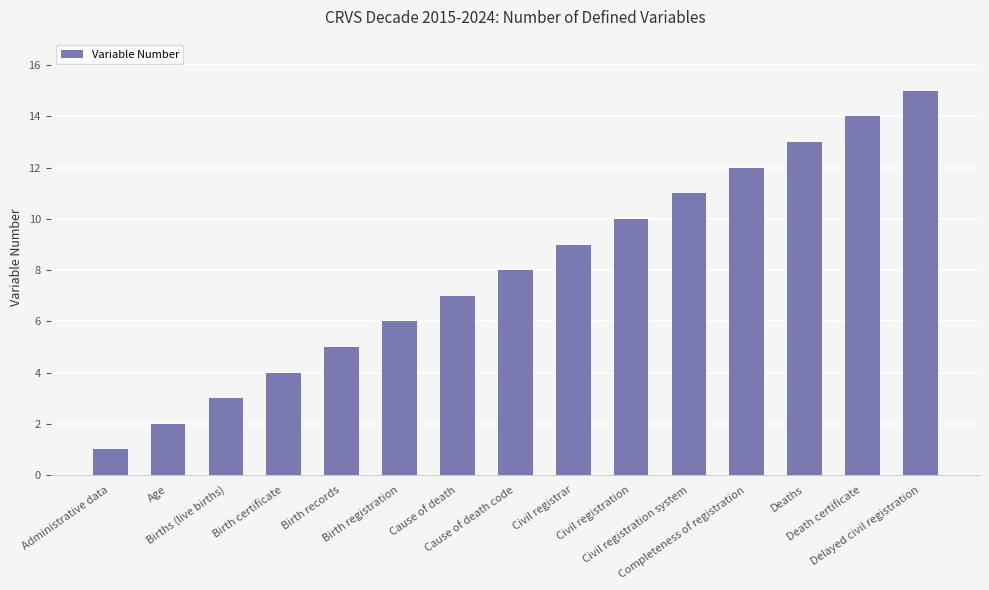

What is the change in value from Birth records to Civil registration system?

+6